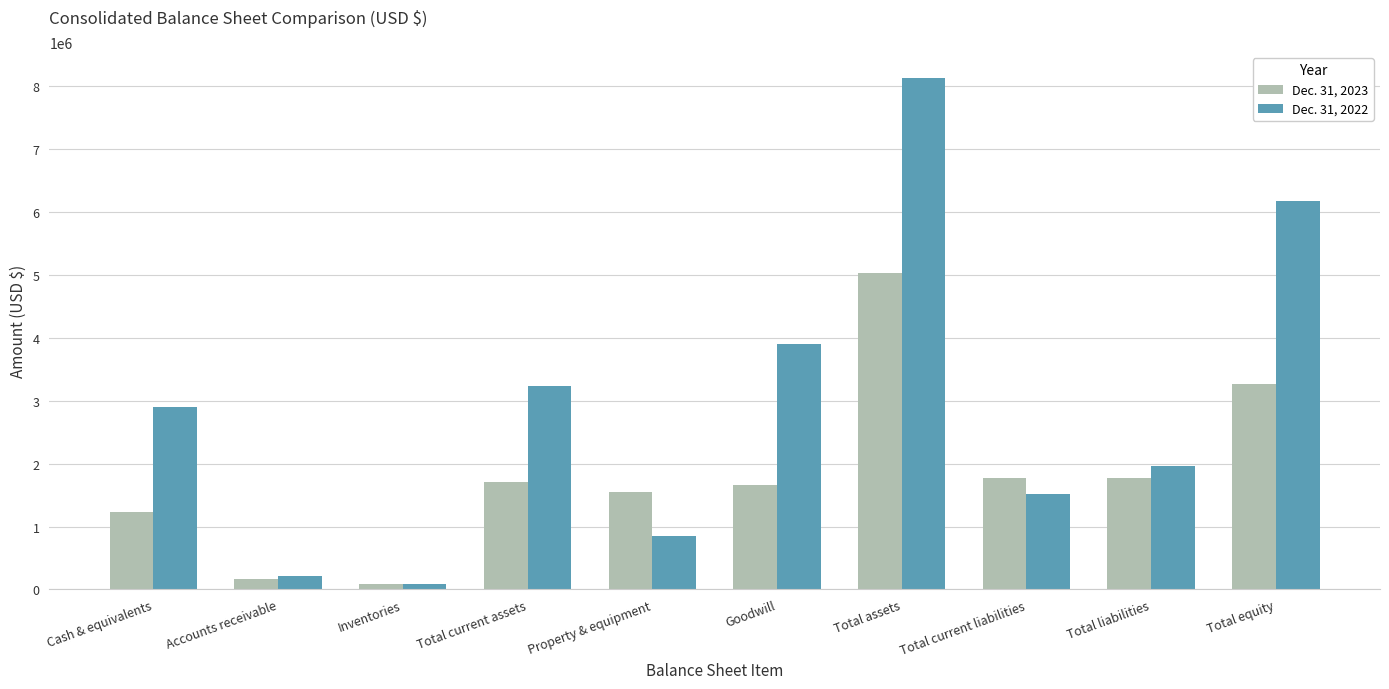

List the series in order of their overall mean, lowest first.

Dec. 31, 2023, Dec. 31, 2022